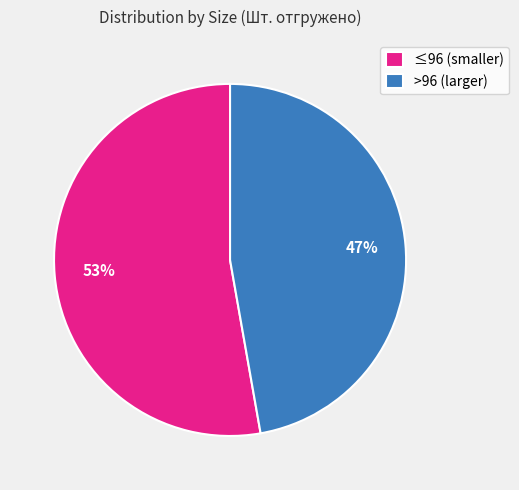

To the nearest percent, what is the average slice percentage?

50%